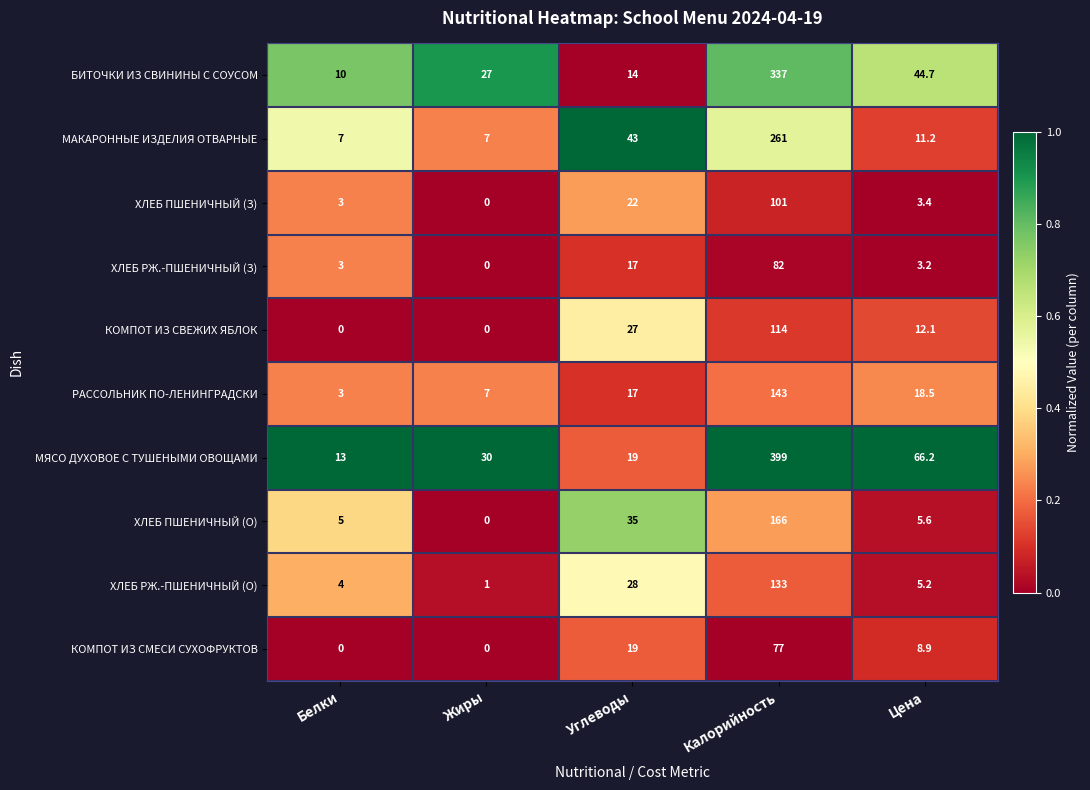

Count the number of categories in the chart.

5